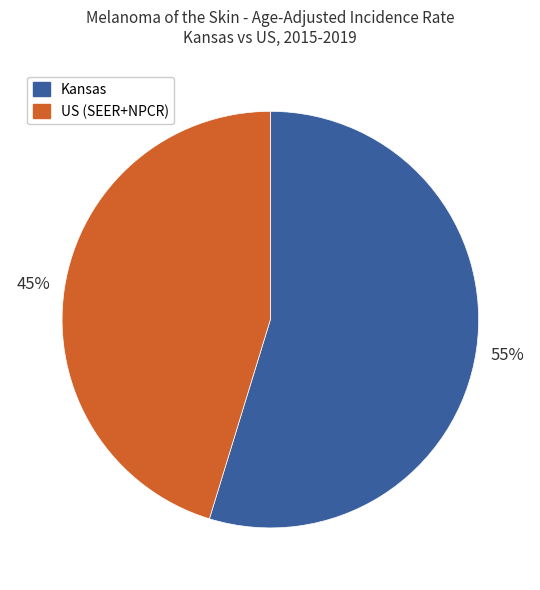

Rank the categories by value from lowest to highest.

US (SEER+NPCR), Kansas